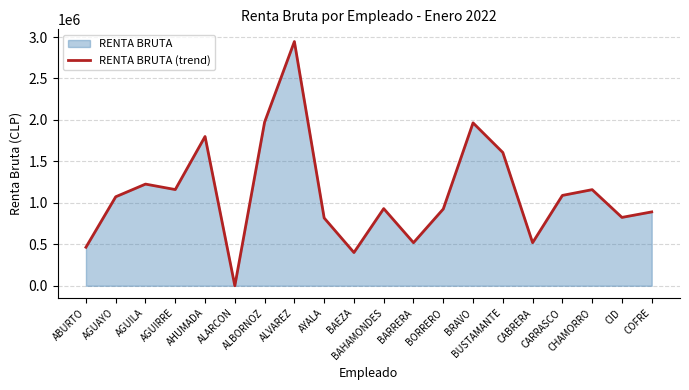

At which category does the chart reach its peak across all series?

ALVAREZ